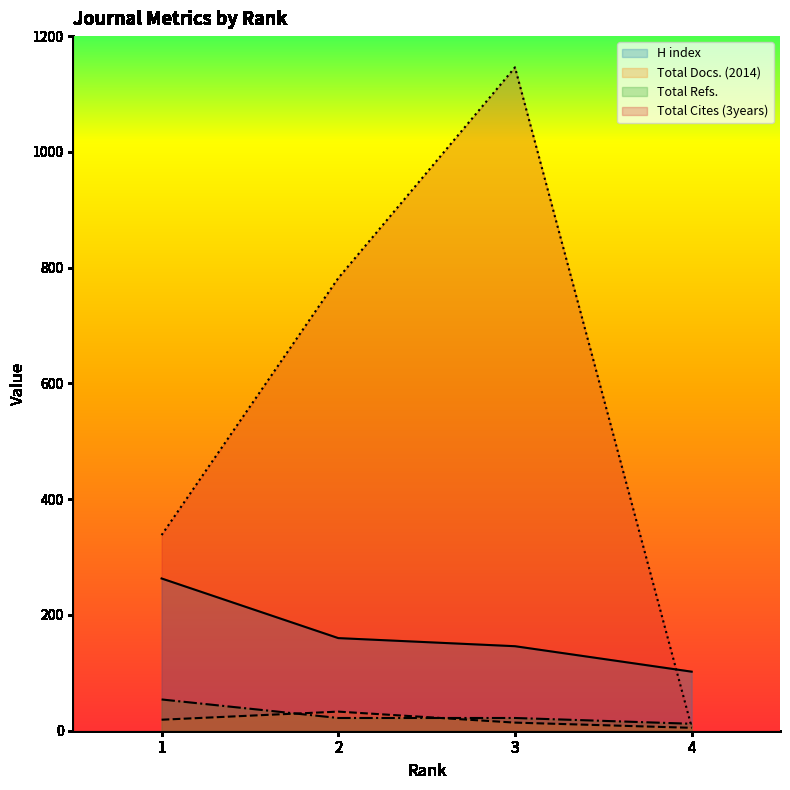

What is the greatest value displayed?

1146